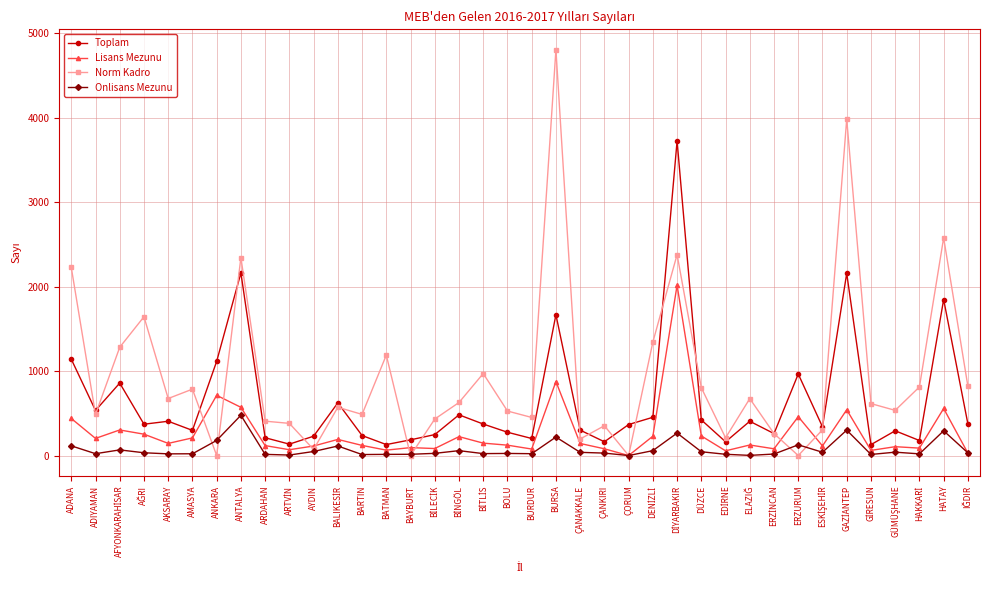

Which series changed the most between AKSARAY and AYDIN?

Norm Kadro